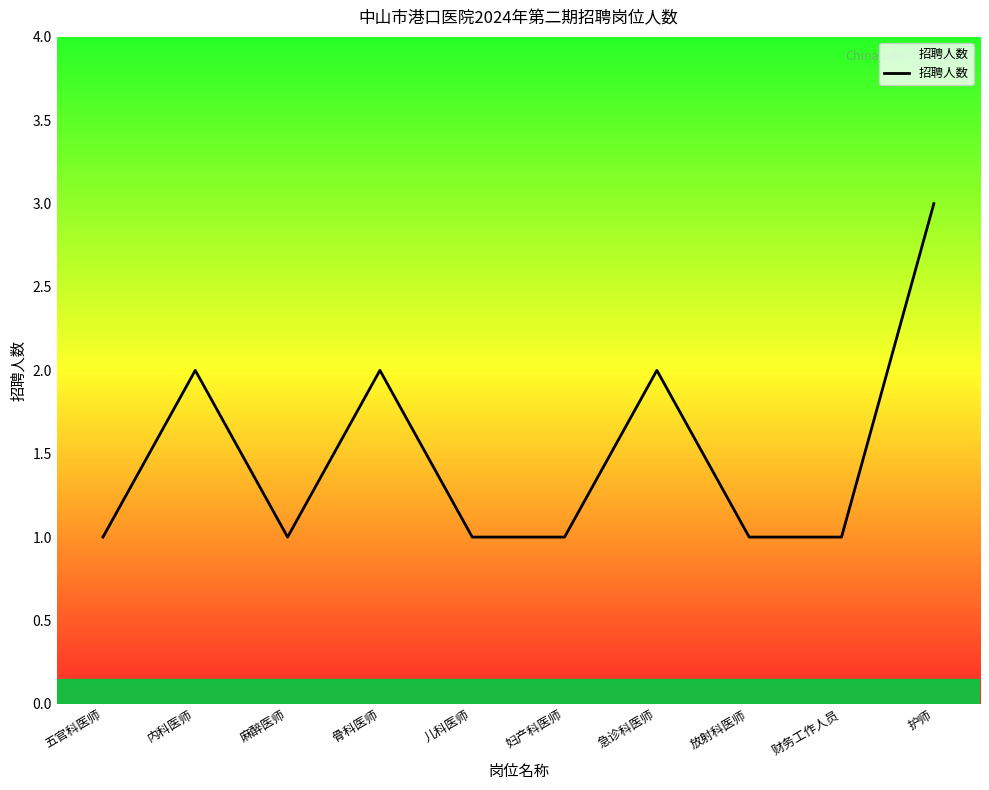

At which category does the chart reach its peak across all series?

护师